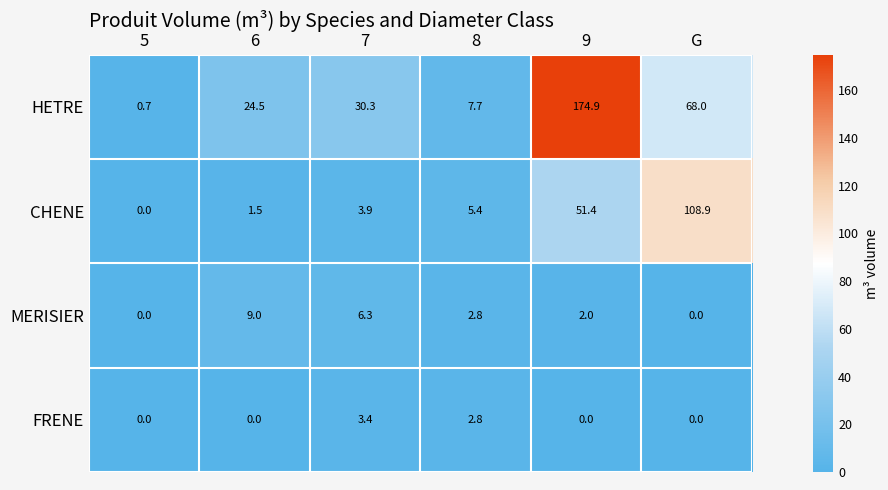

What is the difference between the highest and lowest values at 8?

4.9